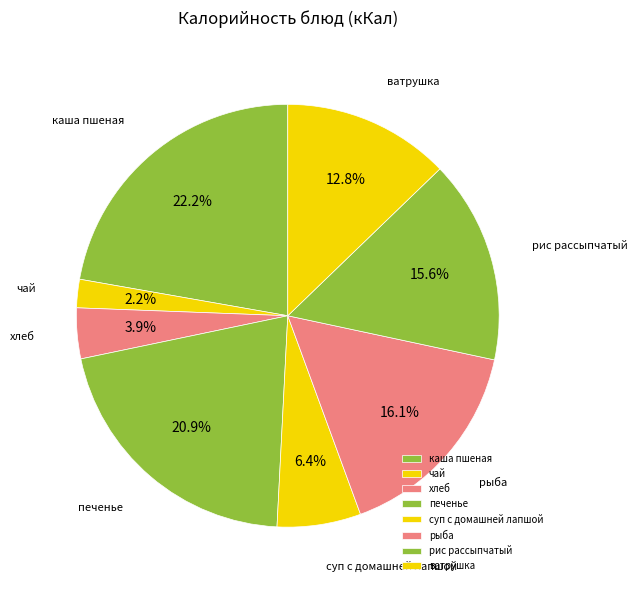

Which slice is the largest?

каша пшеная